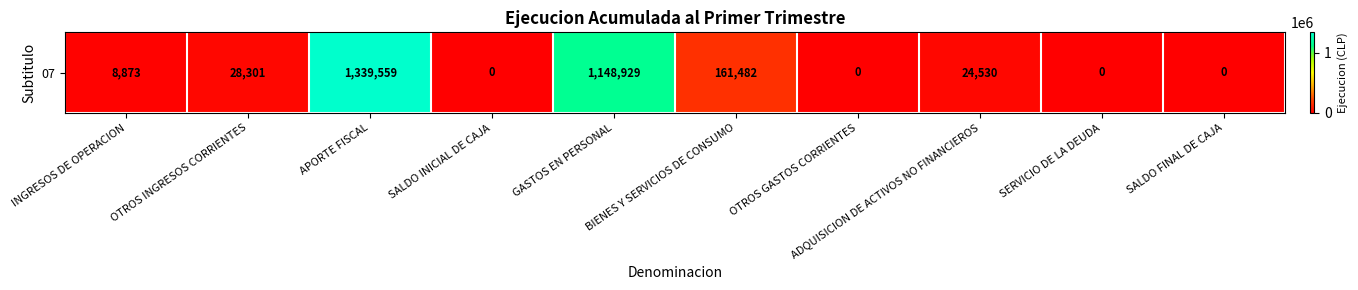

How many values exceed 24530?

4